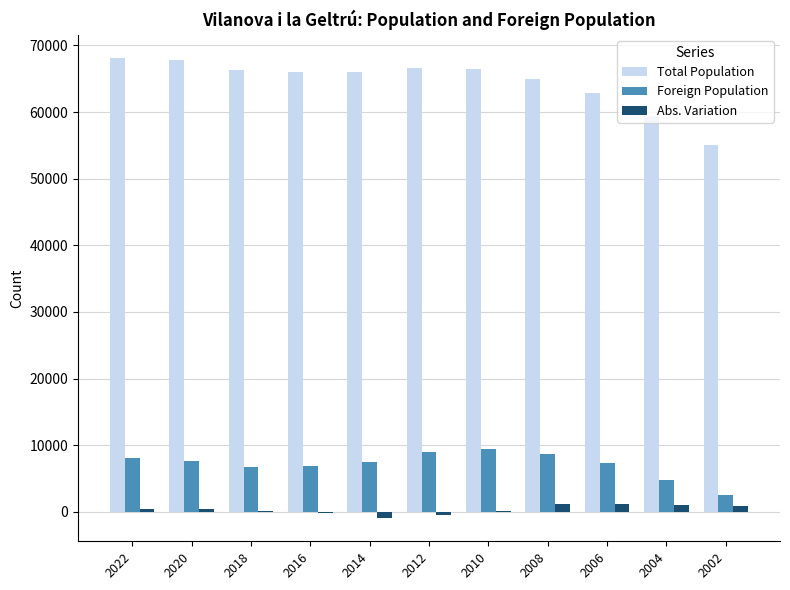

Where is Total Population nearest to the value 61607?

2006